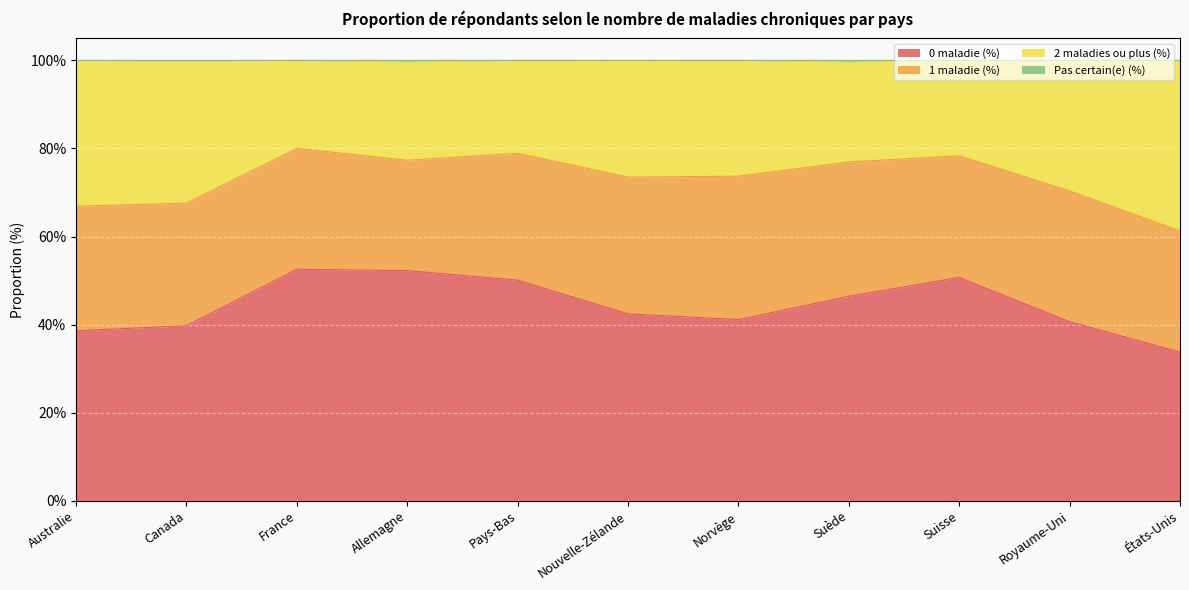

True or false: 0 maladie (%) has a value of 42.4 at Nouvelle-Zélande.

True